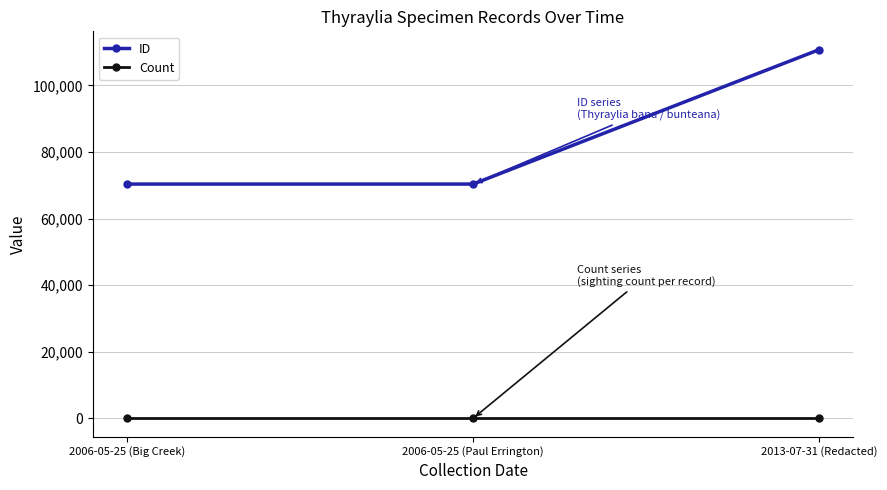

What is the label of the 3rd point from the right?

2006-05-25 (Big Creek)